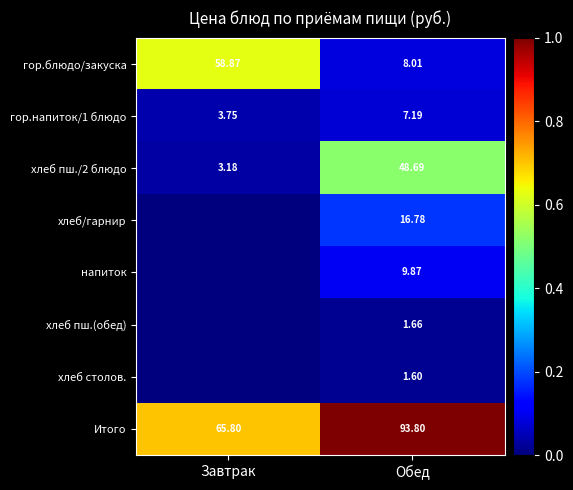

Where is гор.напиток/1 блюдо nearest to the value 5?

Завтрак